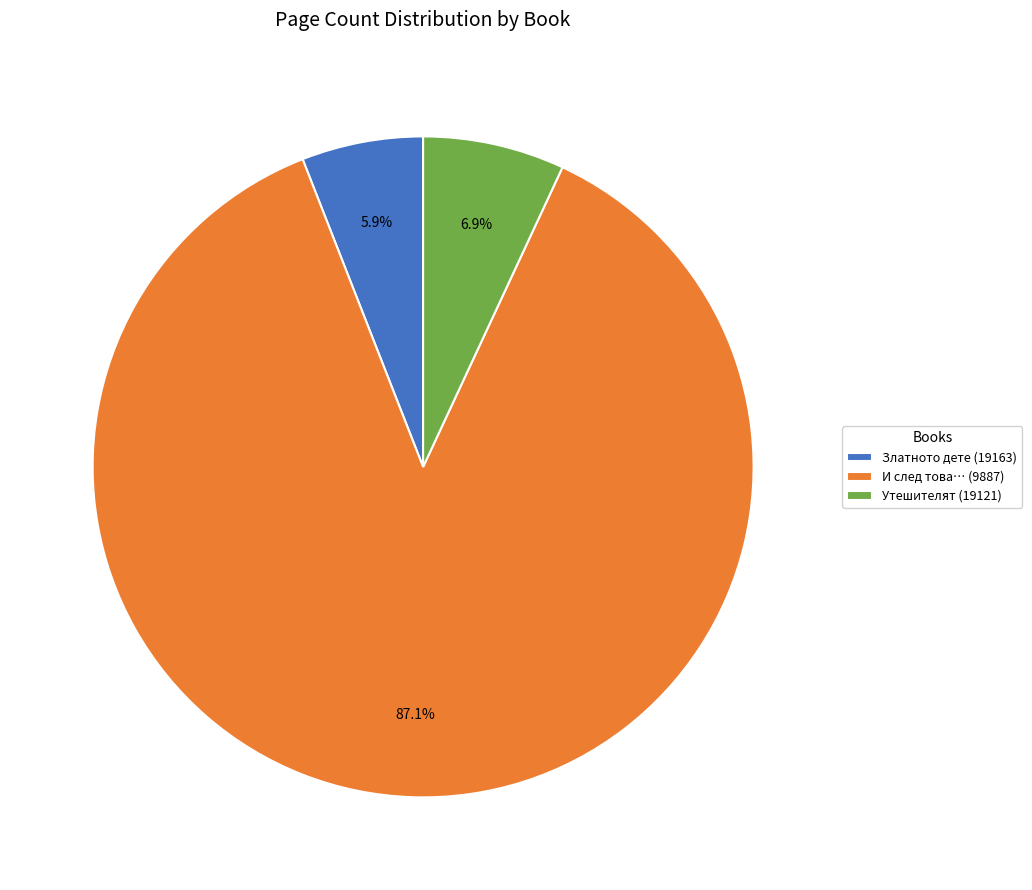

Rank the categories by value from lowest to highest.

Златното дете (19163), Утешителят (19121), И след това… (9887)